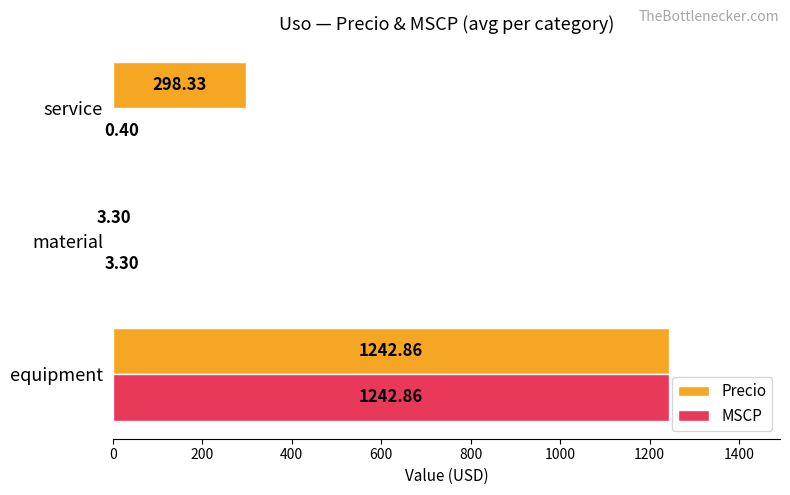

Which label corresponds to the largest value in the chart?

equipment